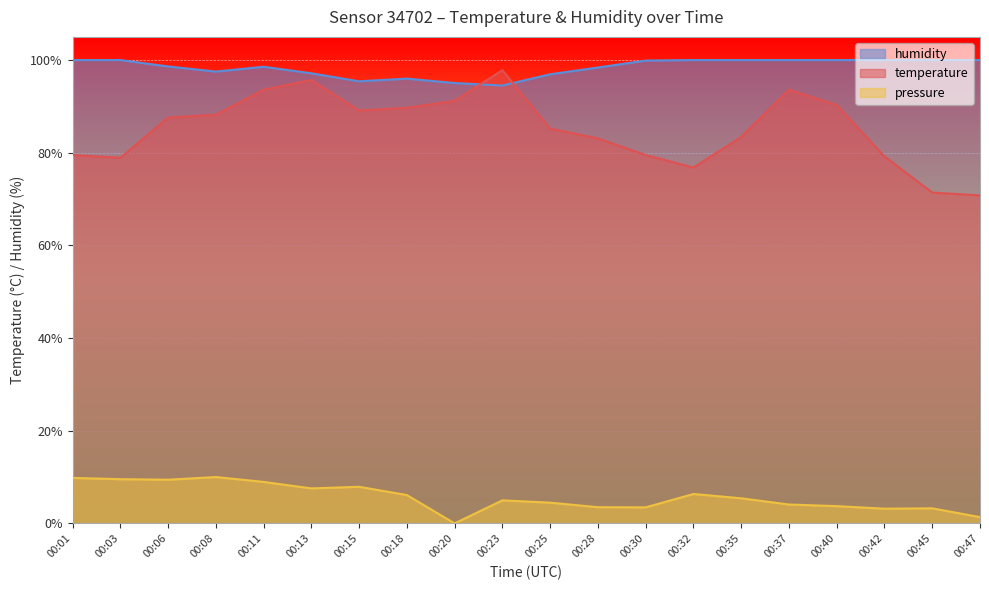

What is the total value across all series at 00:47?

172.2